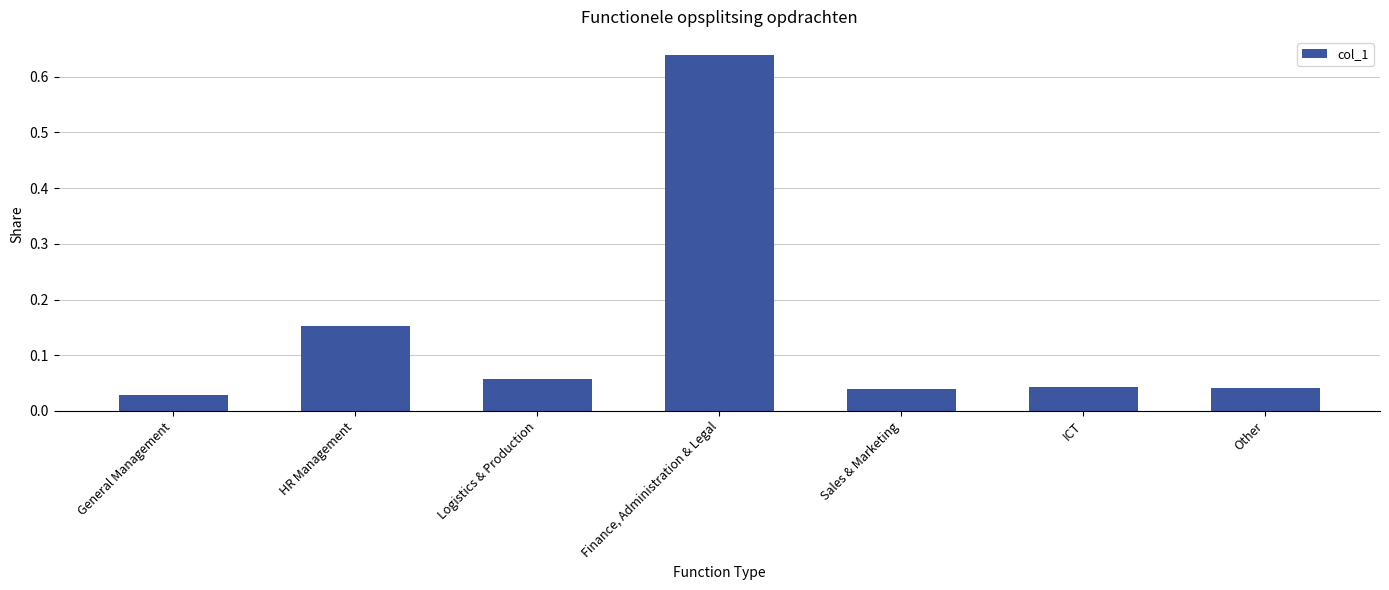

Is it true that the value at Finance, Administration & Legal is 0.2?

False